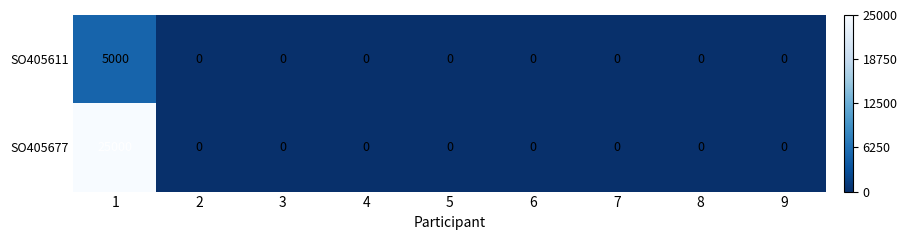

Which series has the largest total across all categories?

SO405677